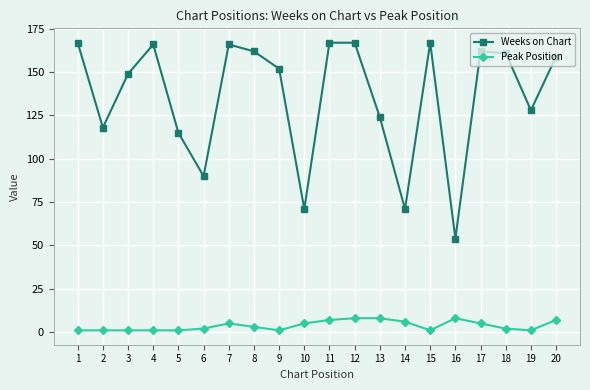

Reading left to right, transcribe all the data shown in this chart.

Weeks on Chart: 167	118	149	166	115	90	166	162	152	71	167	167	124	71	167	54	162	161	128	159
Peak Position: 1	1	1	1	1	2	5	3	1	5	7	8	8	6	1	8	5	2	1	7